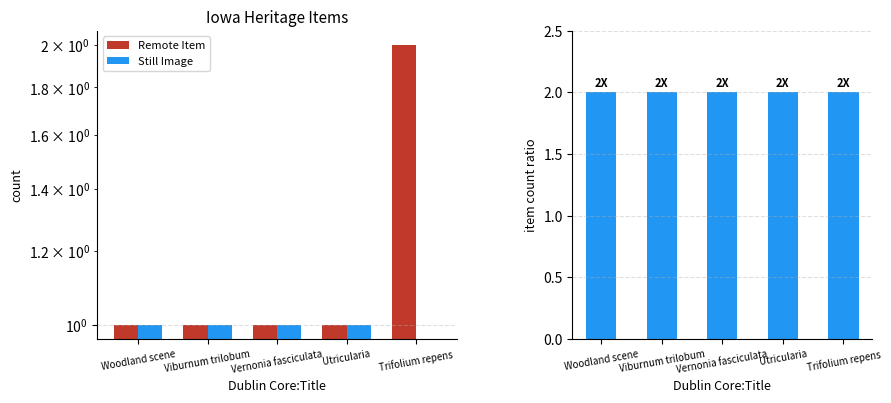

Count the number of categories in the chart.

5